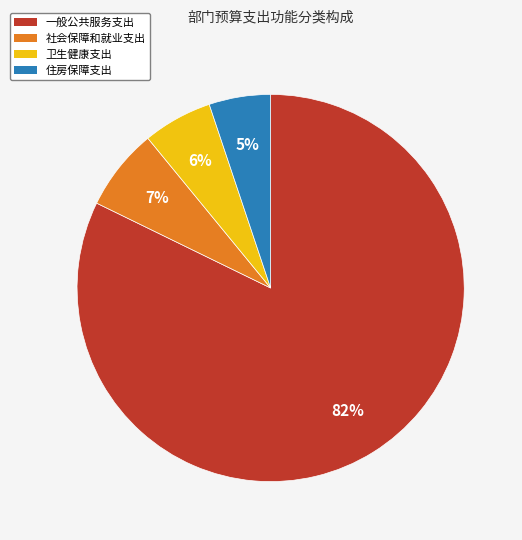

To the nearest percent, what is the difference between the largest and smallest slice percentages?

77%